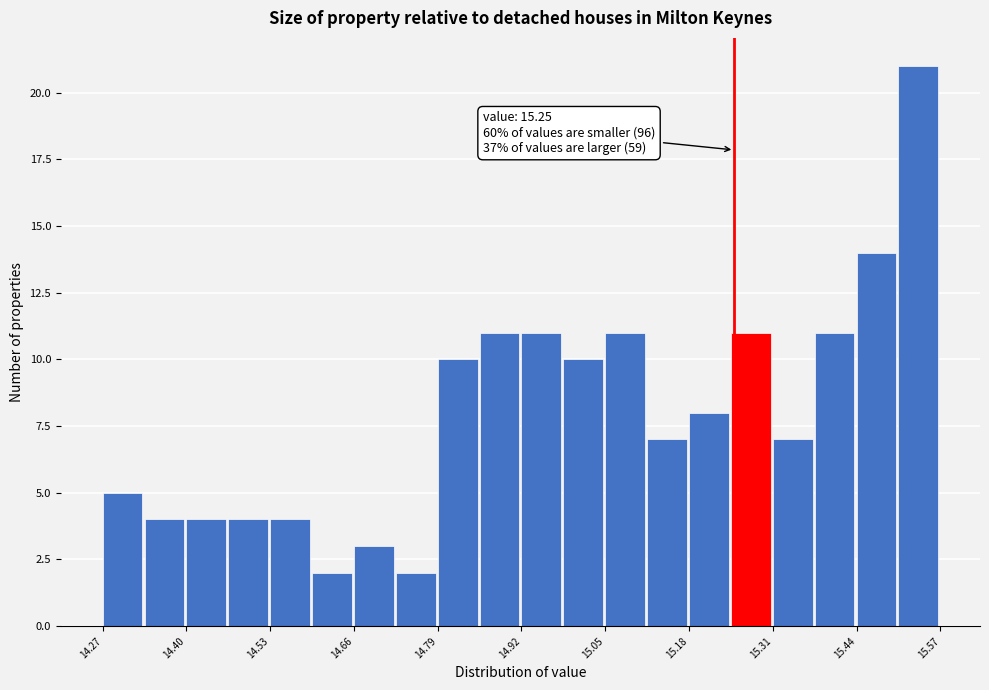

Around what value on the x-axis is the tallest bar? Give the approximate position of its centre, as read against the axis.

15.54